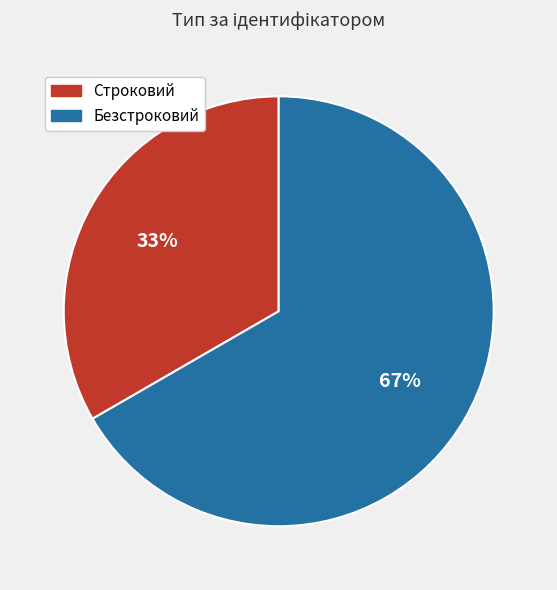

Which has a higher value, Безстроковий or Строковий?

Безстроковий